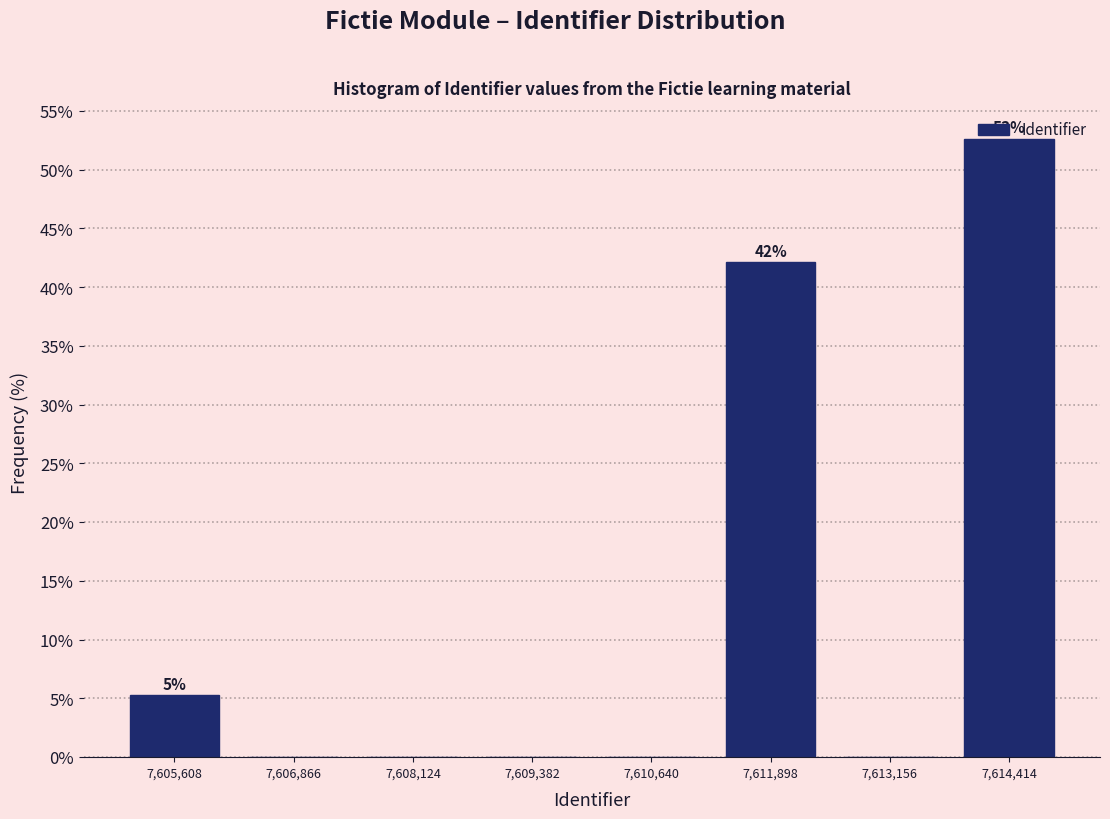

Over which range of the x-axis is the bar tallest?

7613800 to 7615000